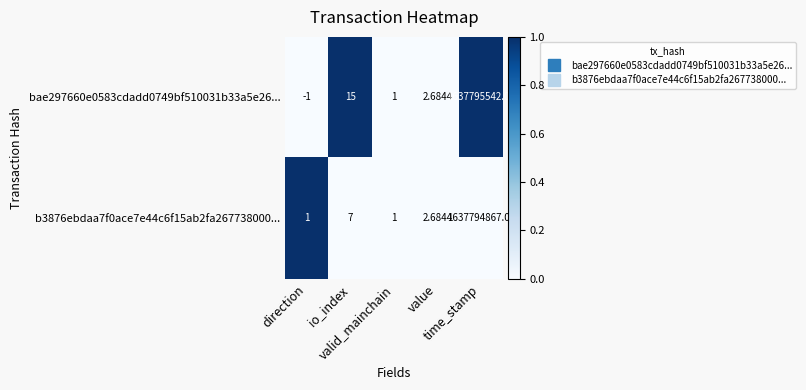

Which series has the largest total across all categories?

bae297660e0583cdadd0749bf510031b33a5e26...